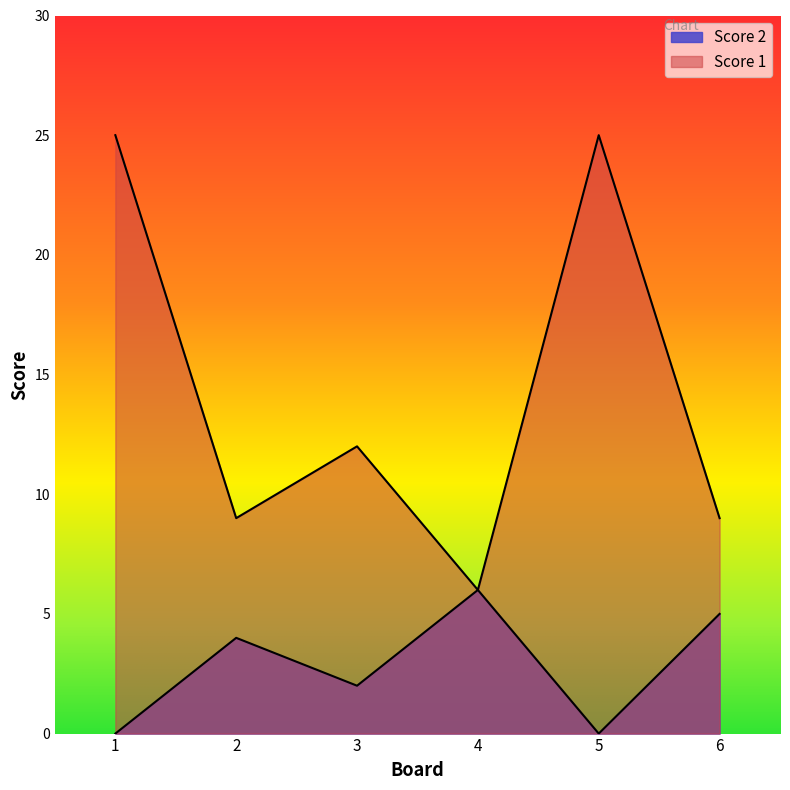

Which series has the largest range (max minus min)?

Score 1